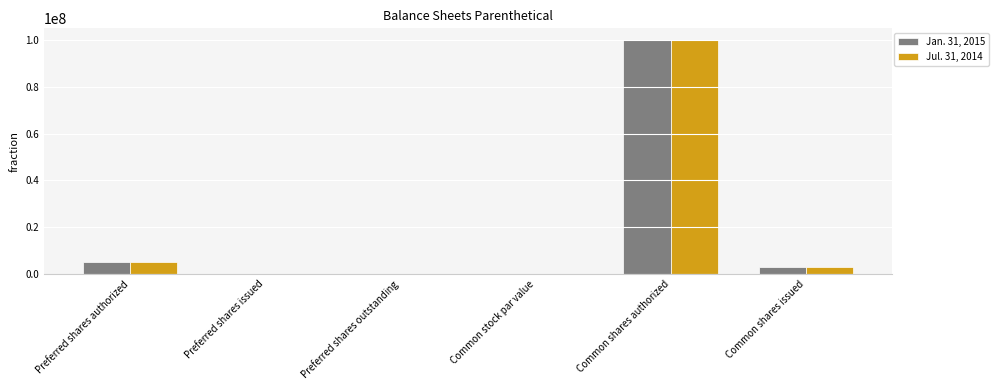

What is the approximate value of Jul. 31, 2014 at Common shares authorized?

100000000.0